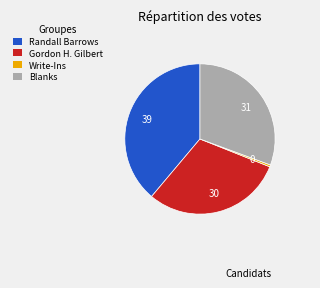

Which category has the smallest portion of the pie?

Write-Ins